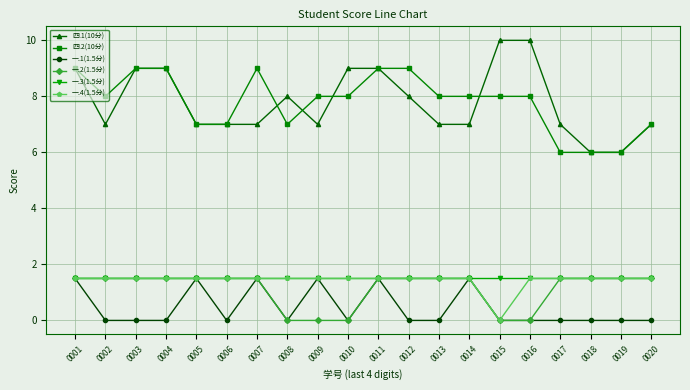

Reading left to right, extract all data points from this chart.

四.1(10分): 0001=9.0	0002=7.0	0003=9.0	0004=9.0	0005=7.0	0006=7.0	0007=7.0	0008=8.0	0009=7.0	0010=9.0	0011=9.0	0012=8.0	0013=7.0	0014=7.0	0015=10.0	0016=10.0	0017=7.0	0018=6.0	0019=6.0	0020=7.0
四.2(10分): 0001=9.0	0002=8.0	0003=9.0	0004=9.0	0005=7.0	0006=7.0	0007=9.0	0008=7.0	0009=8.0	0010=8.0	0011=9.0	0012=9.0	0013=8.0	0014=8.0	0015=8.0	0016=8.0	0017=6.0	0018=6.0	0019=6.0	0020=7.0
一.1(1.5分): 0001=1.5	0002=0.0	0003=0.0	0004=0.0	0005=1.5	0006=0.0	0007=1.5	0008=0.0	0009=1.5	0010=0.0	0011=1.5	0012=0.0	0013=0.0	0014=1.5	0015=0.0	0016=0.0	0017=0.0	0018=0.0	0019=0.0	0020=0.0
一.2(1.5分): 0001=1.5	0002=1.5	0003=1.5	0004=1.5	0005=1.5	0006=1.5	0007=1.5	0008=0.0	0009=0.0	0010=0.0	0011=1.5	0012=1.5	0013=1.5	0014=1.5	0015=0.0	0016=0.0	0017=1.5	0018=1.5	0019=1.5	0020=1.5
一.3(1.5分): 0001=1.5	0002=1.5	0003=1.5	0004=1.5	0005=1.5	0006=1.5	0007=1.5	0008=1.5	0009=1.5	0010=1.5	0011=1.5	0012=1.5	0013=1.5	0014=1.5	0015=1.5	0016=1.5	0017=1.5	0018=1.5	0019=1.5	0020=1.5
一.4(1.5分): 0001=1.5	0002=1.5	0003=1.5	0004=1.5	0005=1.5	0006=1.5	0007=1.5	0008=1.5	0009=1.5	0010=1.5	0011=1.5	0012=1.5	0013=1.5	0014=1.5	0015=0.0	0016=1.5	0017=1.5	0018=1.5	0019=1.5	0020=1.5